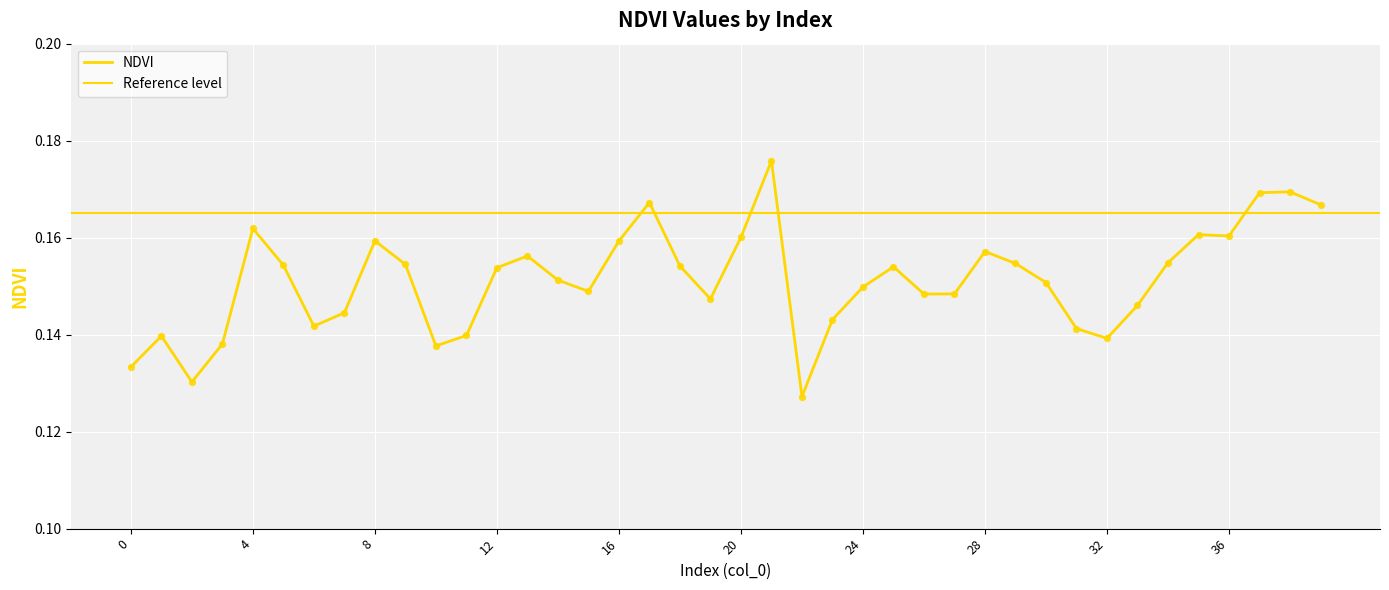

Between 26 and 11, which is larger?

26